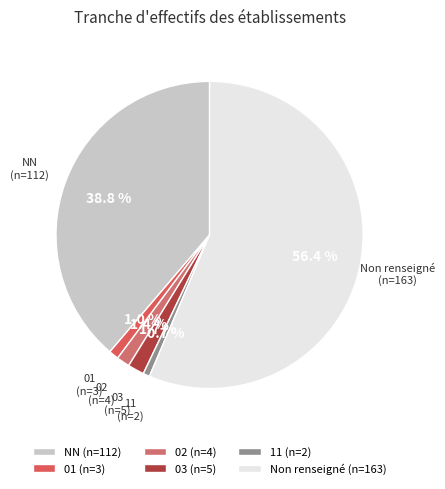

Which has a higher value, NN (n=112) or 03 (n=5)?

NN (n=112)